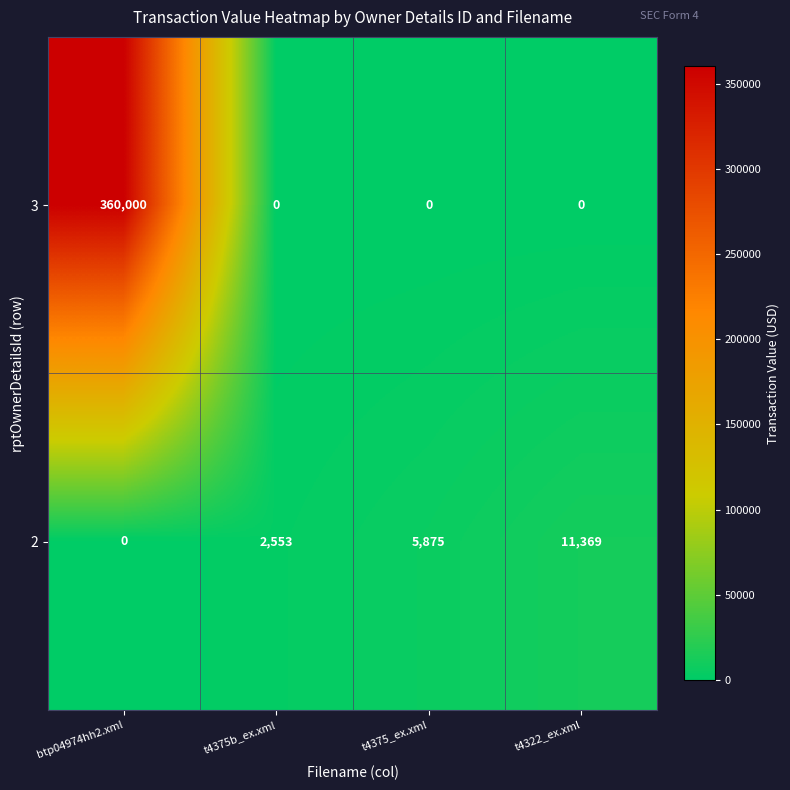

Rank the series by their maximum value, from highest to lowest.

3, 2